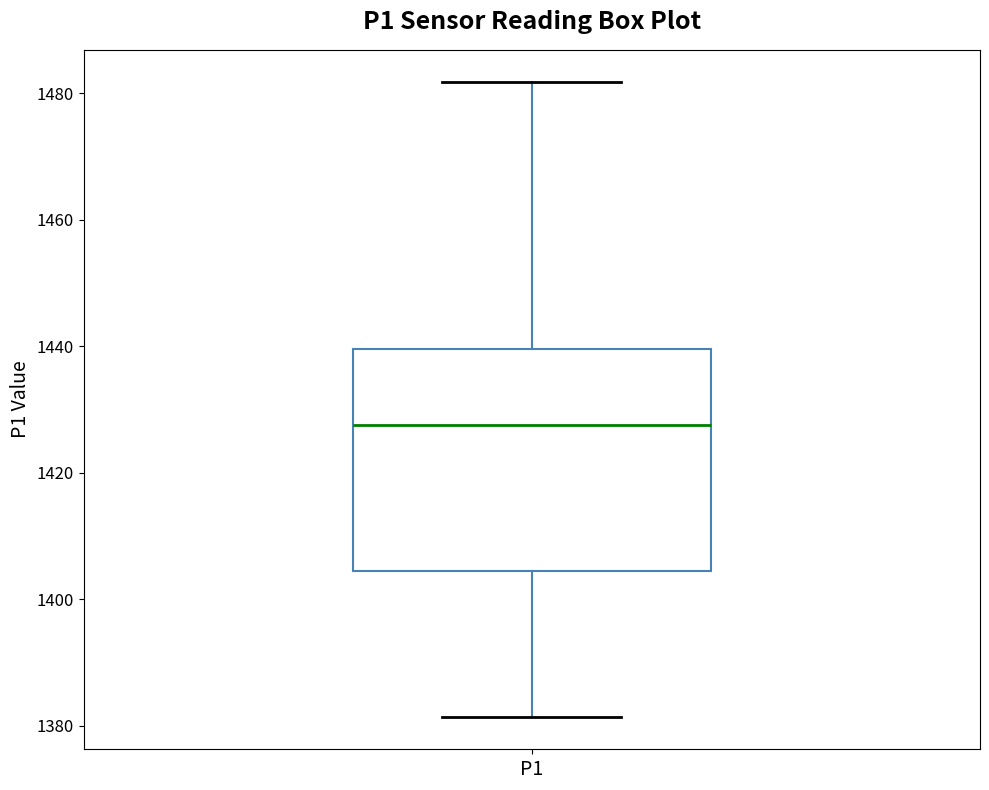

Where does the upper whisker of the box for P1 end on the y-axis? The values are not printed on the chart, so give them approximately, as read against the axis.

1482